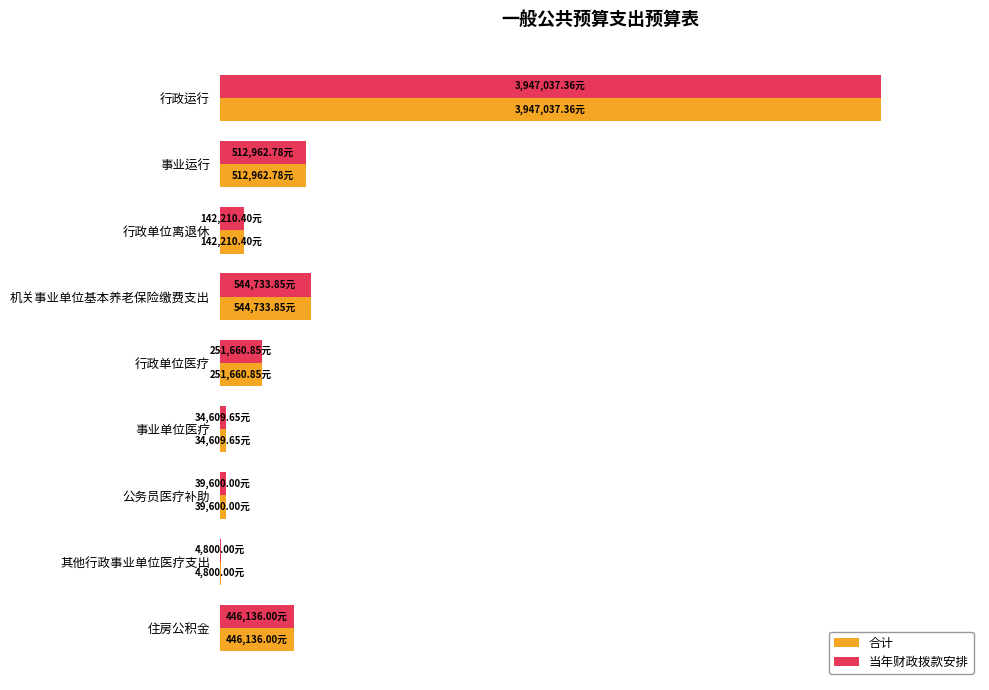

What are all the series names shown in the legend?

合计, 当年财政拨款安排